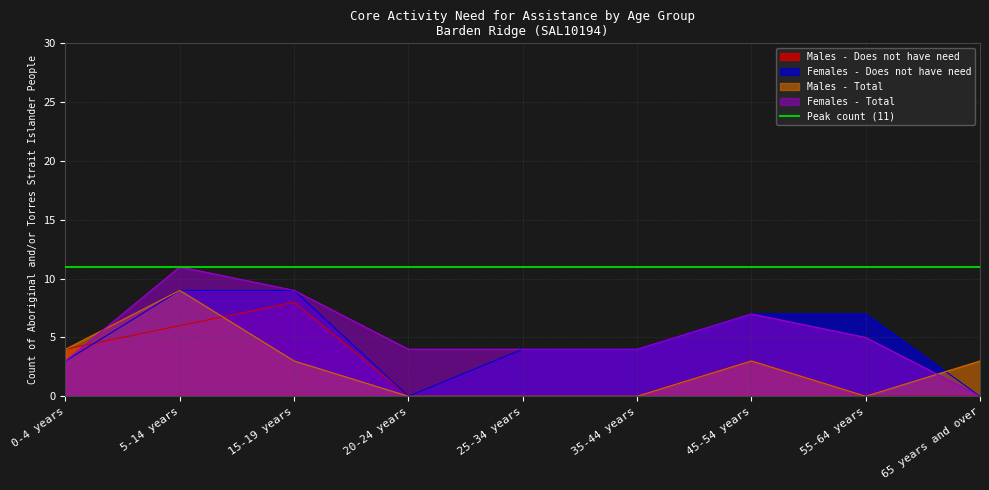

What is the sum of the Females - Does not have need values at 55-64 years and 45-54 years?

14